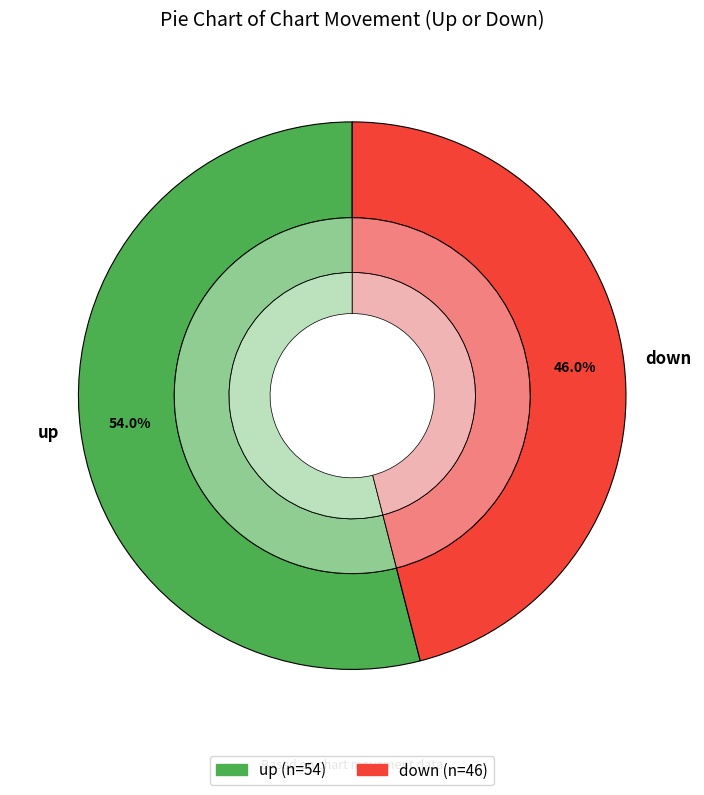

Approximately how many times larger is the value at up compared to down?

1.2